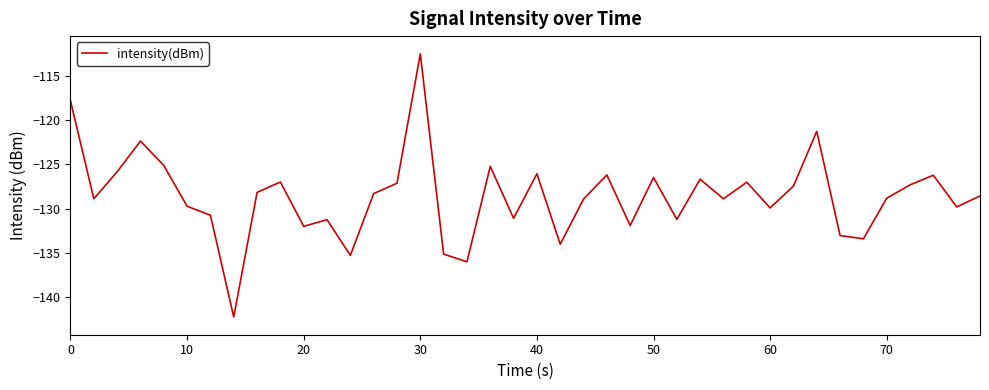

What is the difference between the maximum and minimum values?

29.6